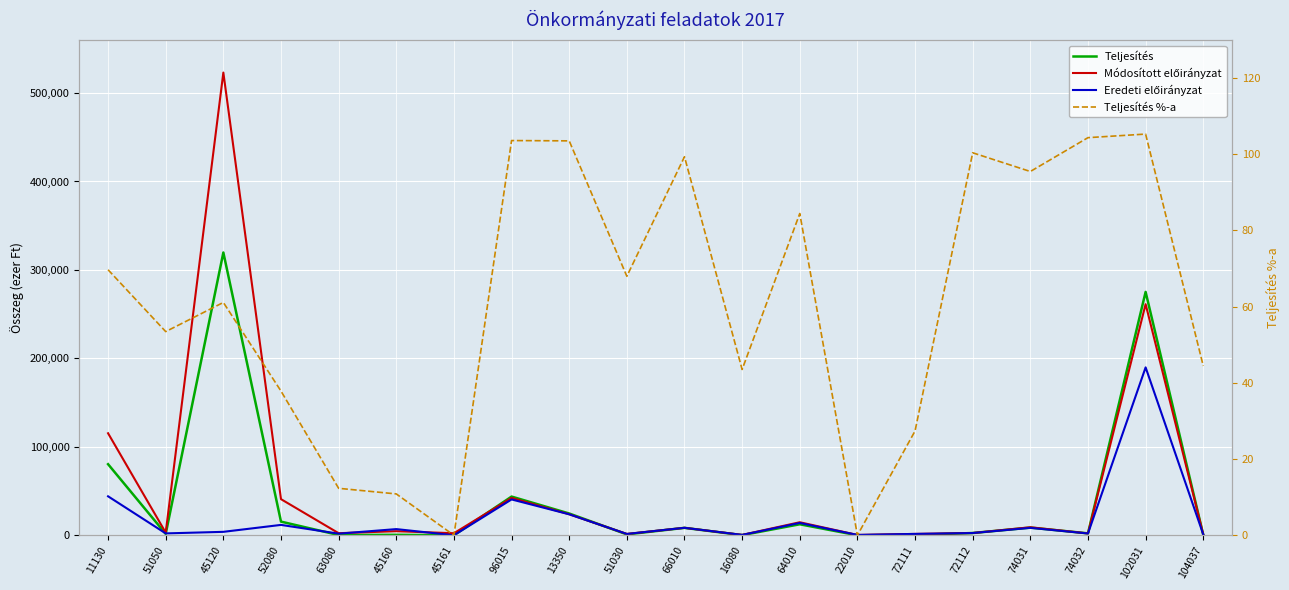

At which label does Teljesítés %-a first exceed 67?

11130